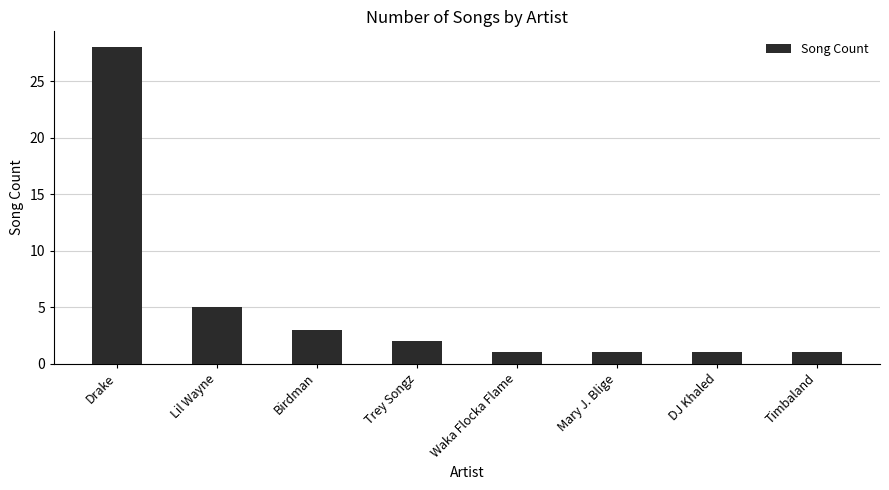

Reading left to right, what are all the values shown in this chart?

28	5	3	2	1	1	1	1